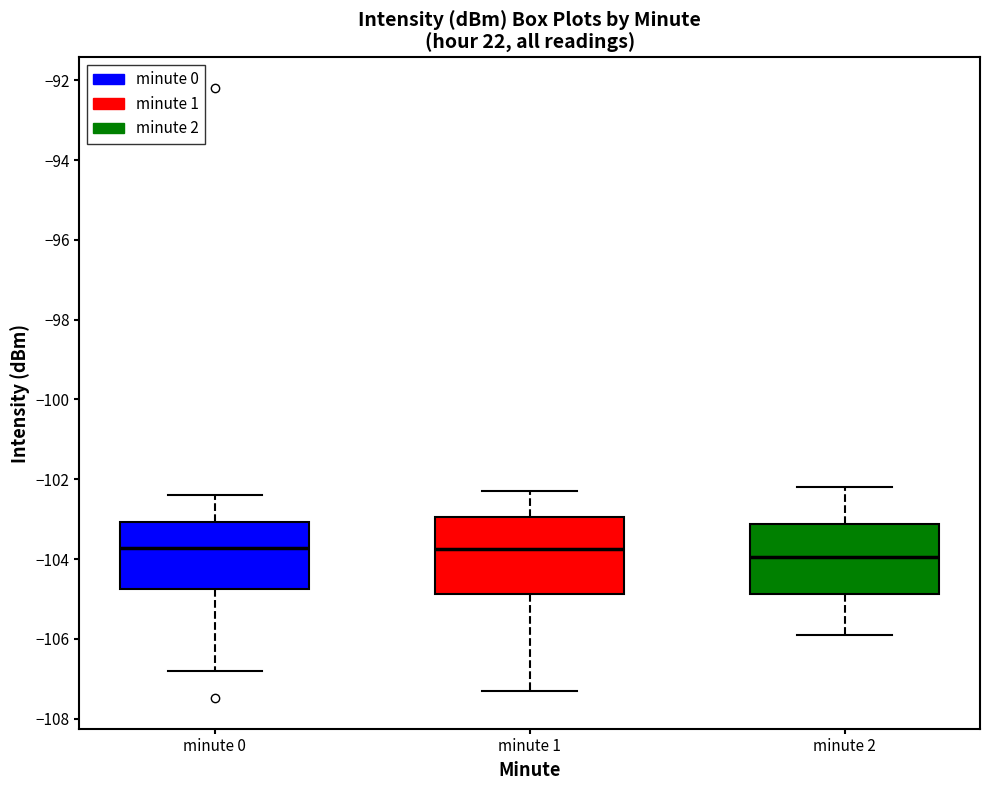

Reading left to right, read every box against the y-axis: the position of its median line, the range the box covers, and the ends of its whiskers. The values are not printed on the chart, so give them approximately, as read against the axis.

minute 0: median -103.8, box -104.8 to -103.0, whiskers -106.8 to -102.4
minute 1: median -103.8, box -104.8 to -103.0, whiskers -107.4 to -102.2
minute 2: median -104.0, box -104.8 to -103.2, whiskers -105.8 to -102.2